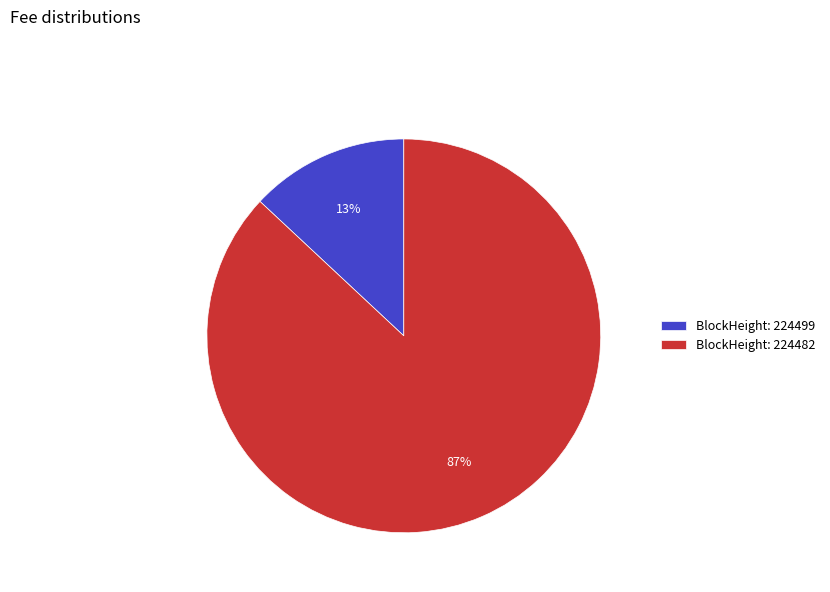

Count the number of slices in the pie.

2